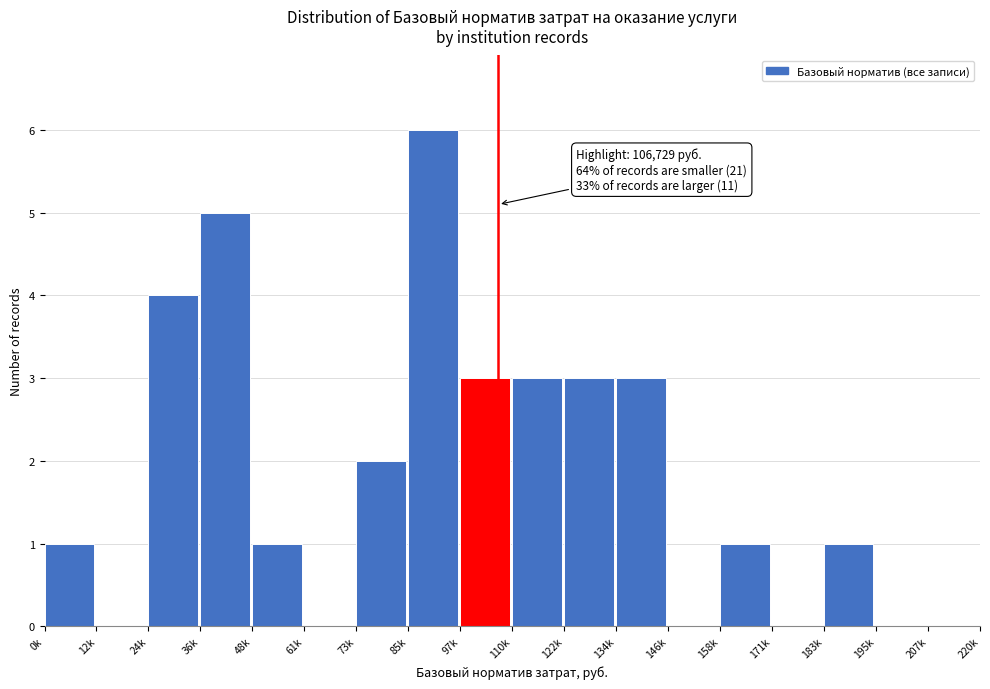

Reading left to right, extract all data points from this chart.

0k=1	12k=0	24k=4	36k=5	48k=1	61k=0	73k=2	85k=6	97k=3	110k=3	122k=3	134k=3	146k=0	158k=1	171k=0	183k=1	195k=0	207k=0